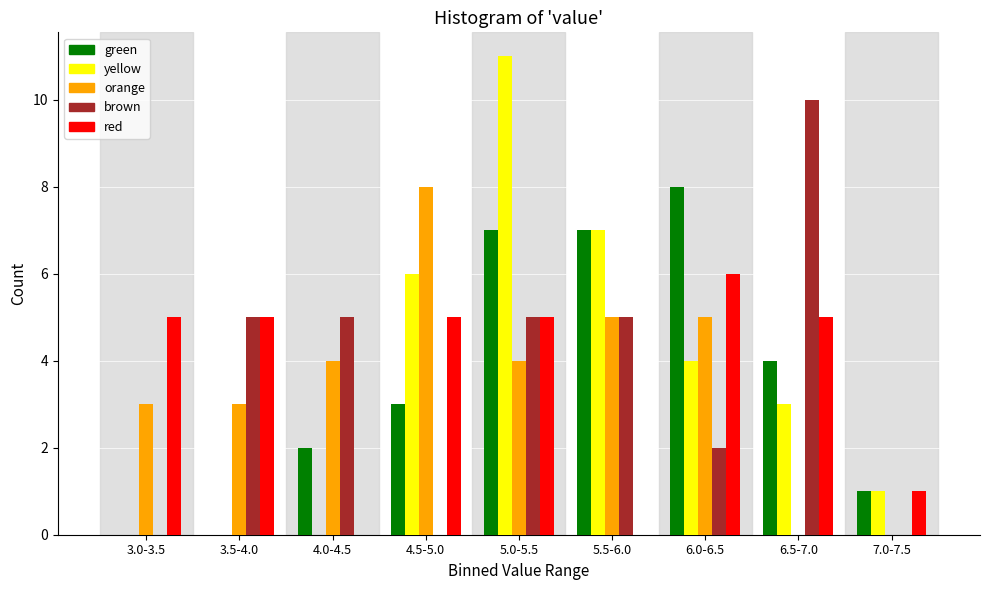

Between 3.5-4.0 and 4.0-4.5, which series saw the biggest shift?

red